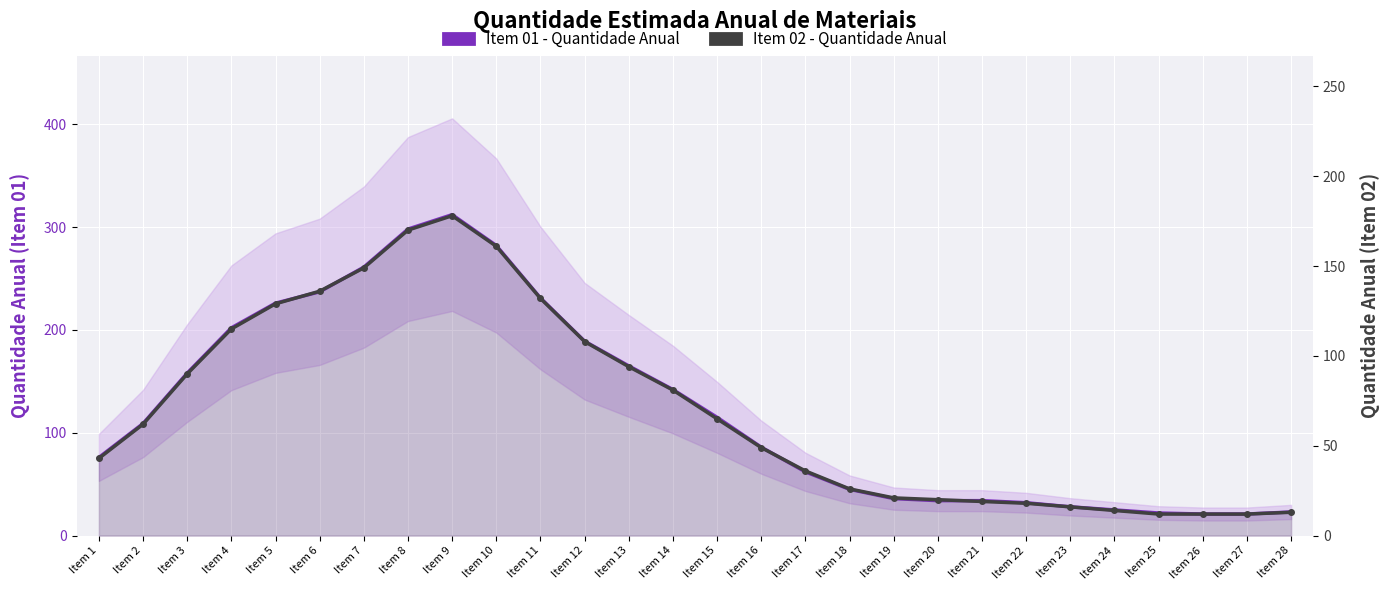

True or false: Item 02 - Quantidade Anual and Item 01 - Quantidade Anual cross at least once.

False